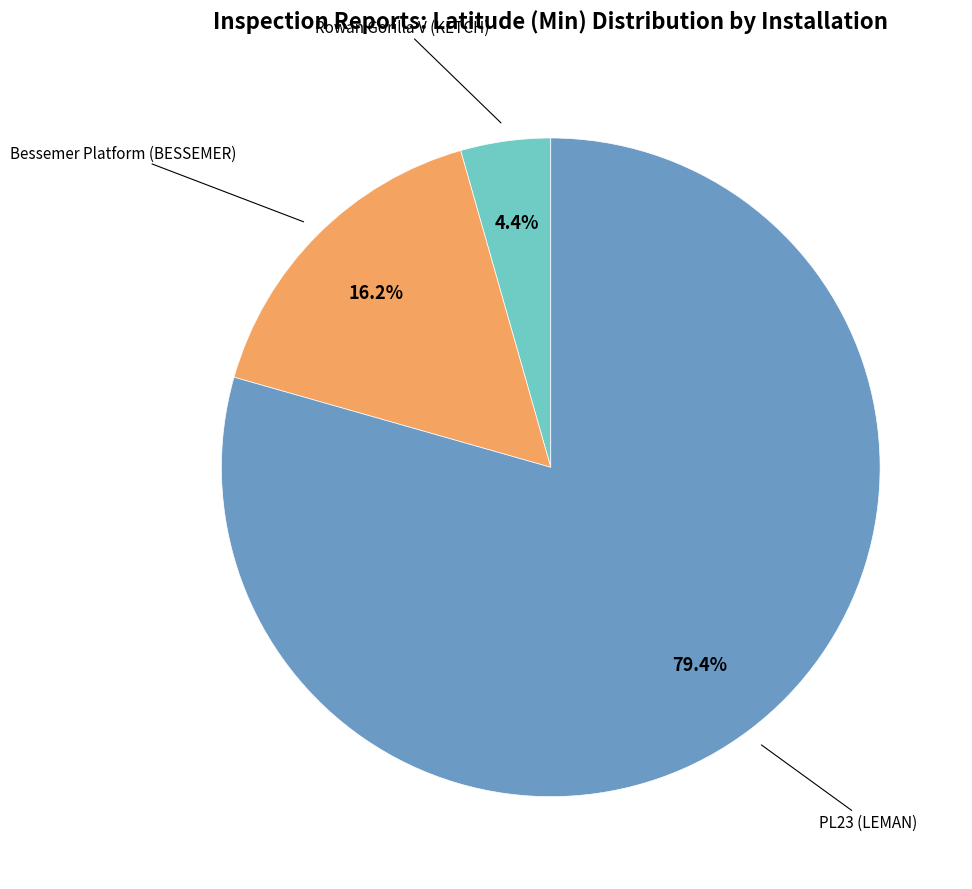

Does any single category account for the majority?

Yes